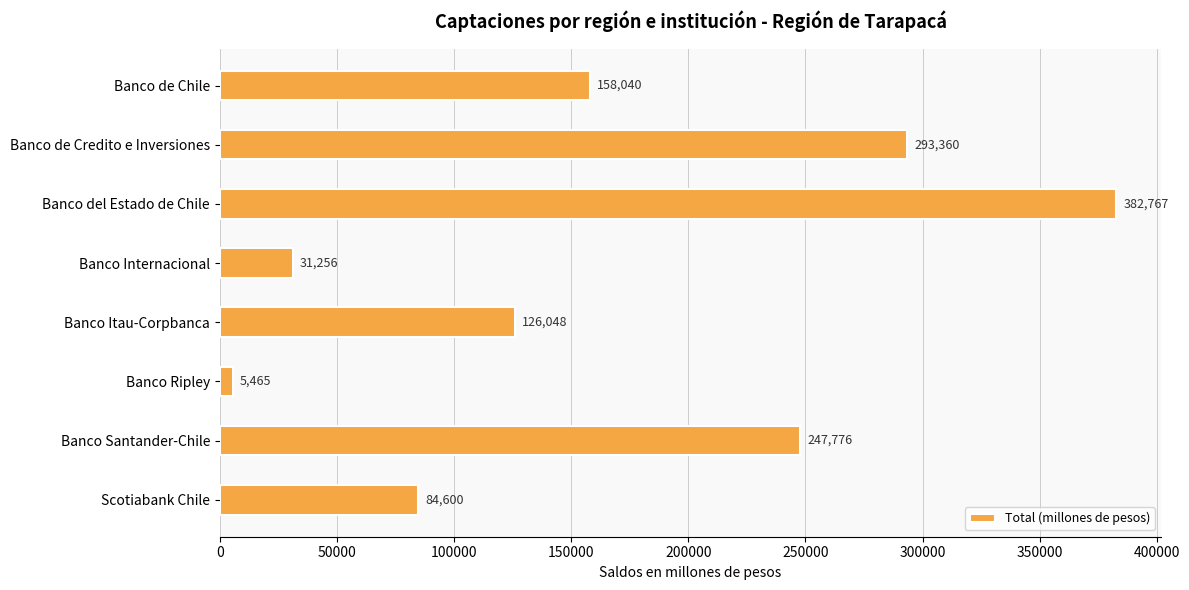

Does the chart contain stacked bars?

No